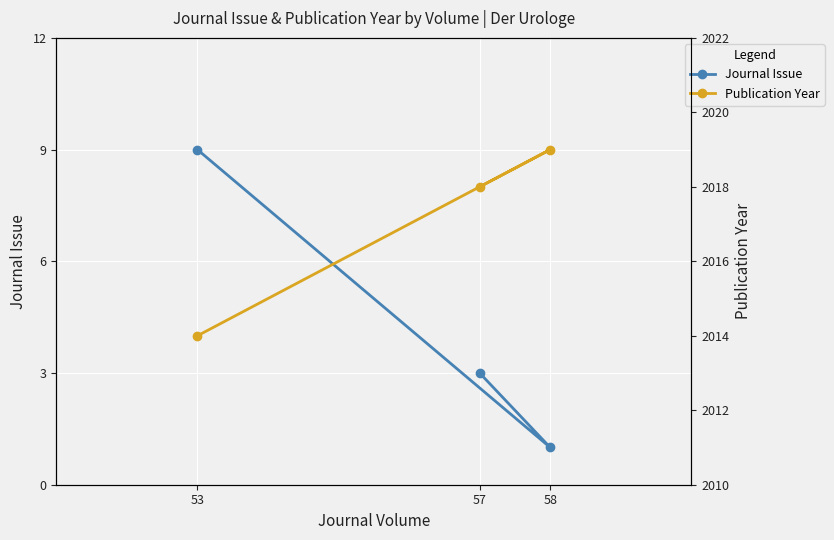

What is the value of the Journal Issue point at the 2nd from the left?

3